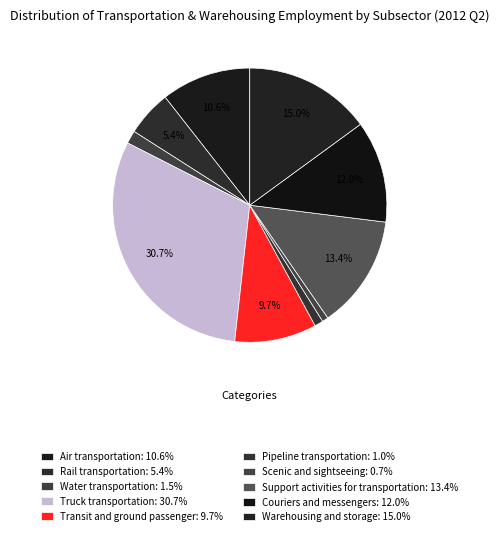

To the nearest percent, what is the difference between the largest and smallest slice percentages?

30%